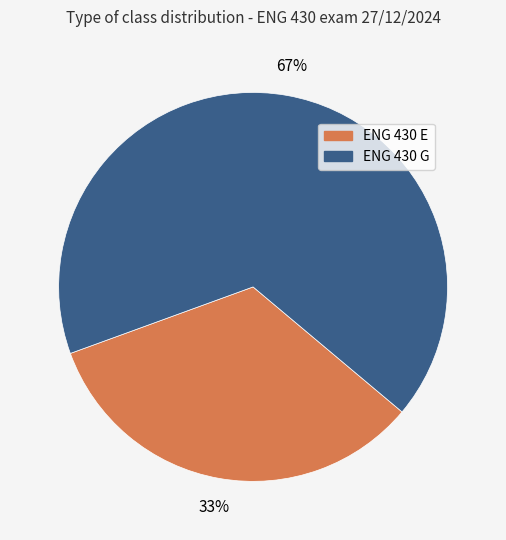

Between ENG 430 E and ENG 430 G, which is larger?

ENG 430 G